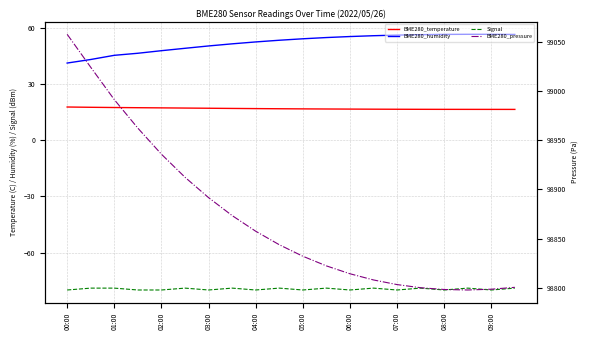

Between 15 and 06:00, which is larger?

06:00